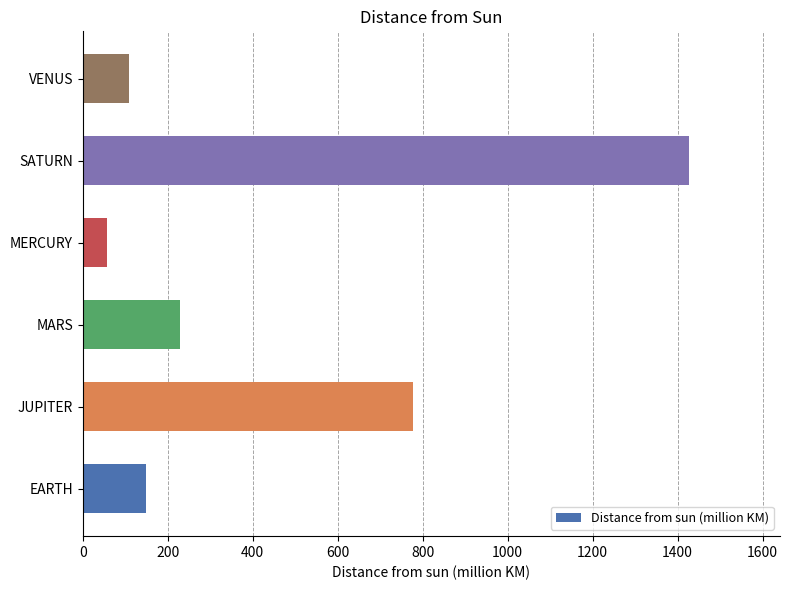

Rank the categories by value from lowest to highest.

MERCURY, VENUS, EARTH, MARS, JUPITER, SATURN